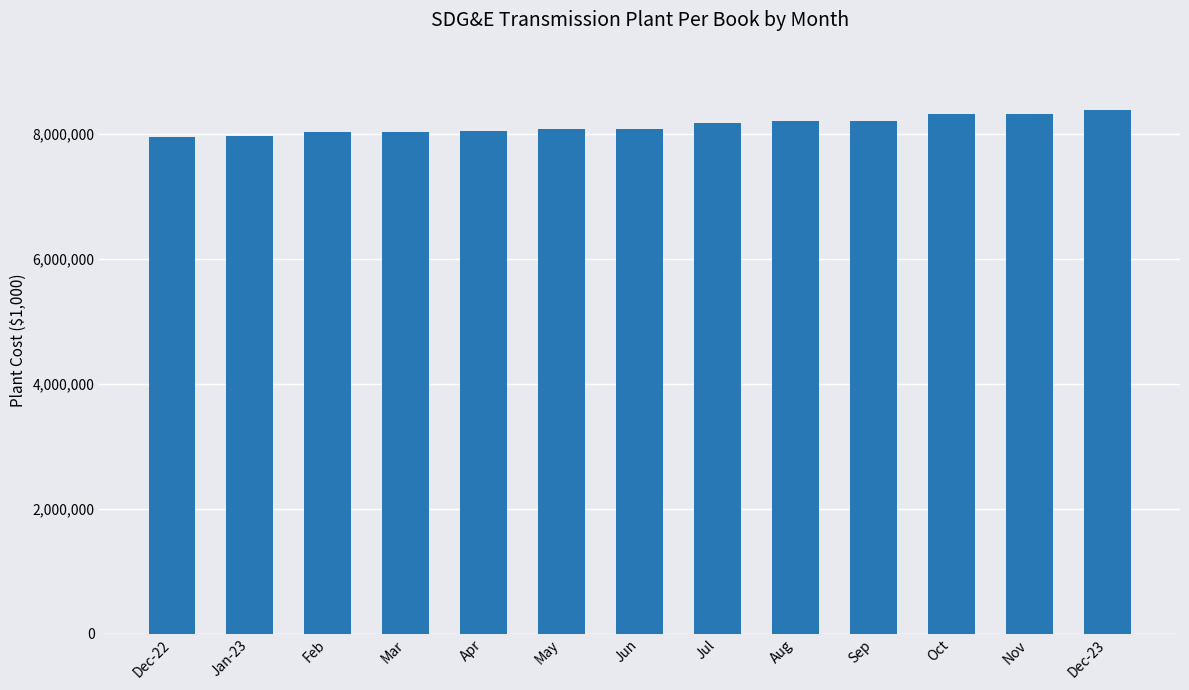

How many distinct data groups are displayed?

1